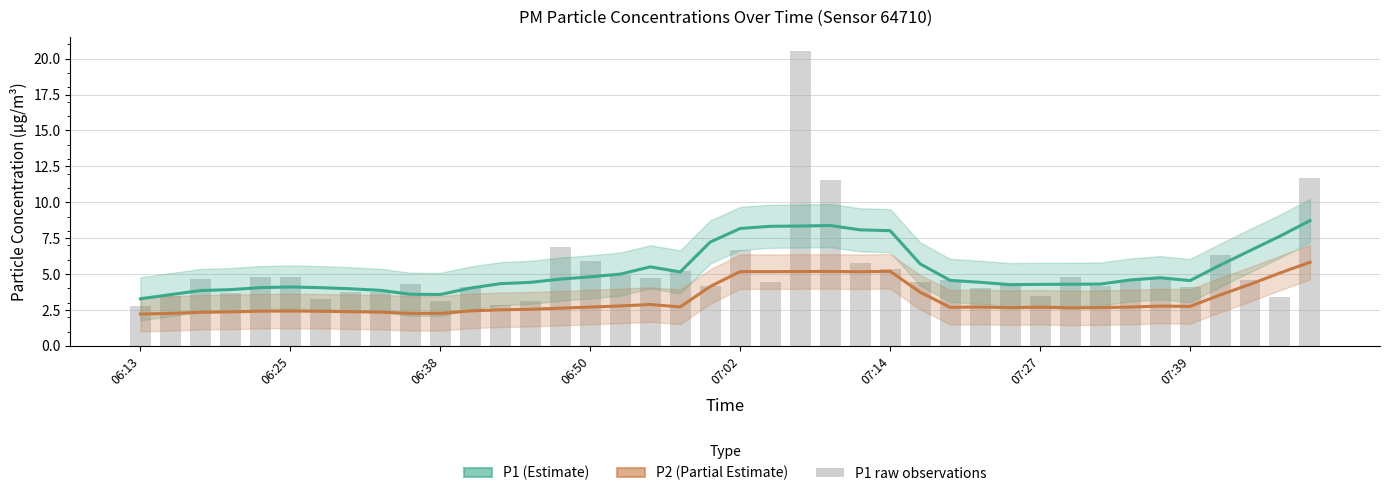

True or false: P1 raw has a value of 2.5 at 21.

False